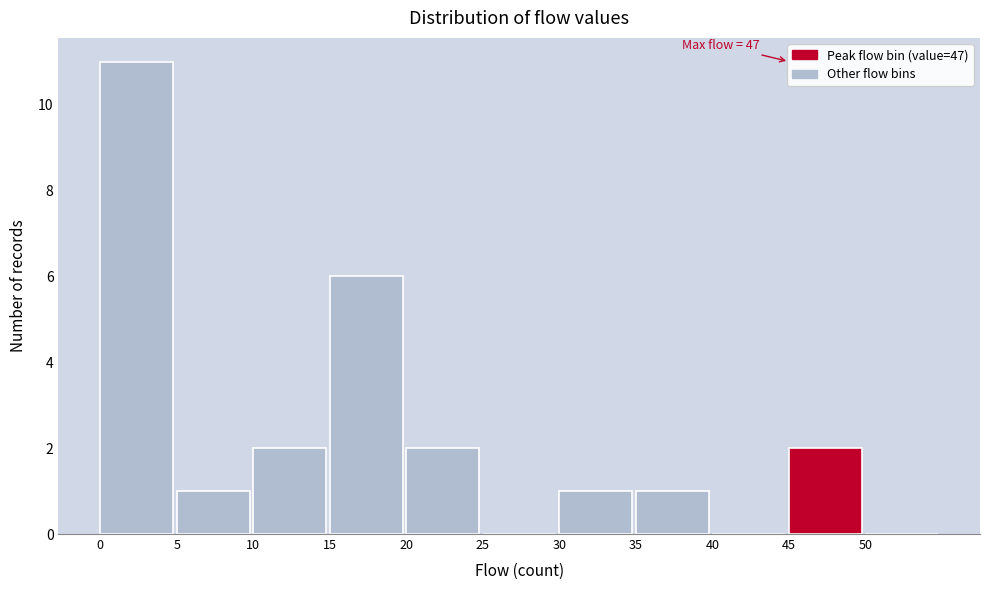

Which range on the x-axis has the tallest bar?

0 to 5